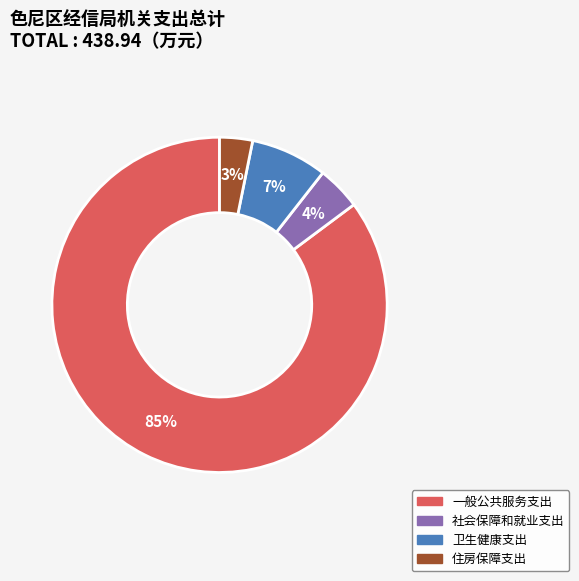

Rank the categories by value from lowest to highest.

住房保障支出, 社会保障和就业支出, 卫生健康支出, 一般公共服务支出